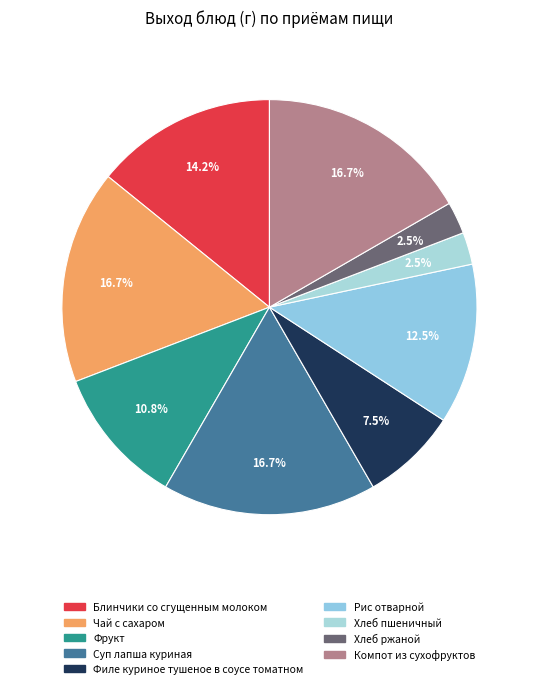

What percentage is NOT represented by Чай с сахаром?

83.3%